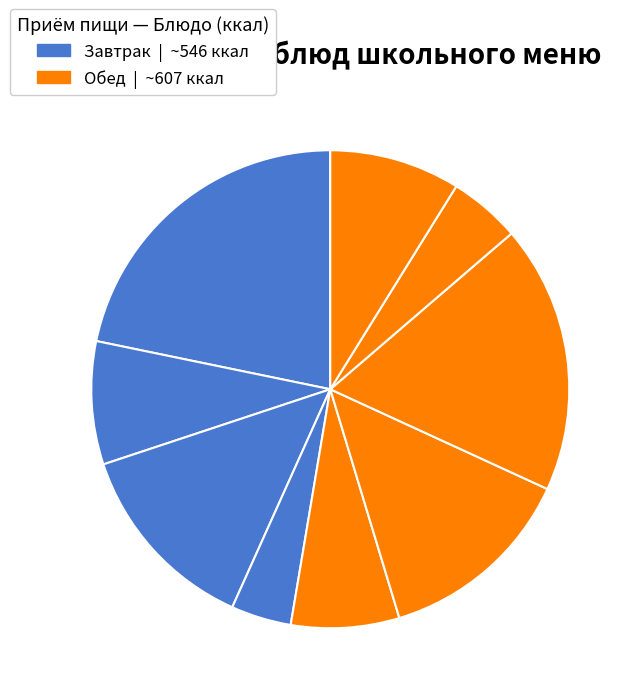

How many slices are in this pie chart?

9